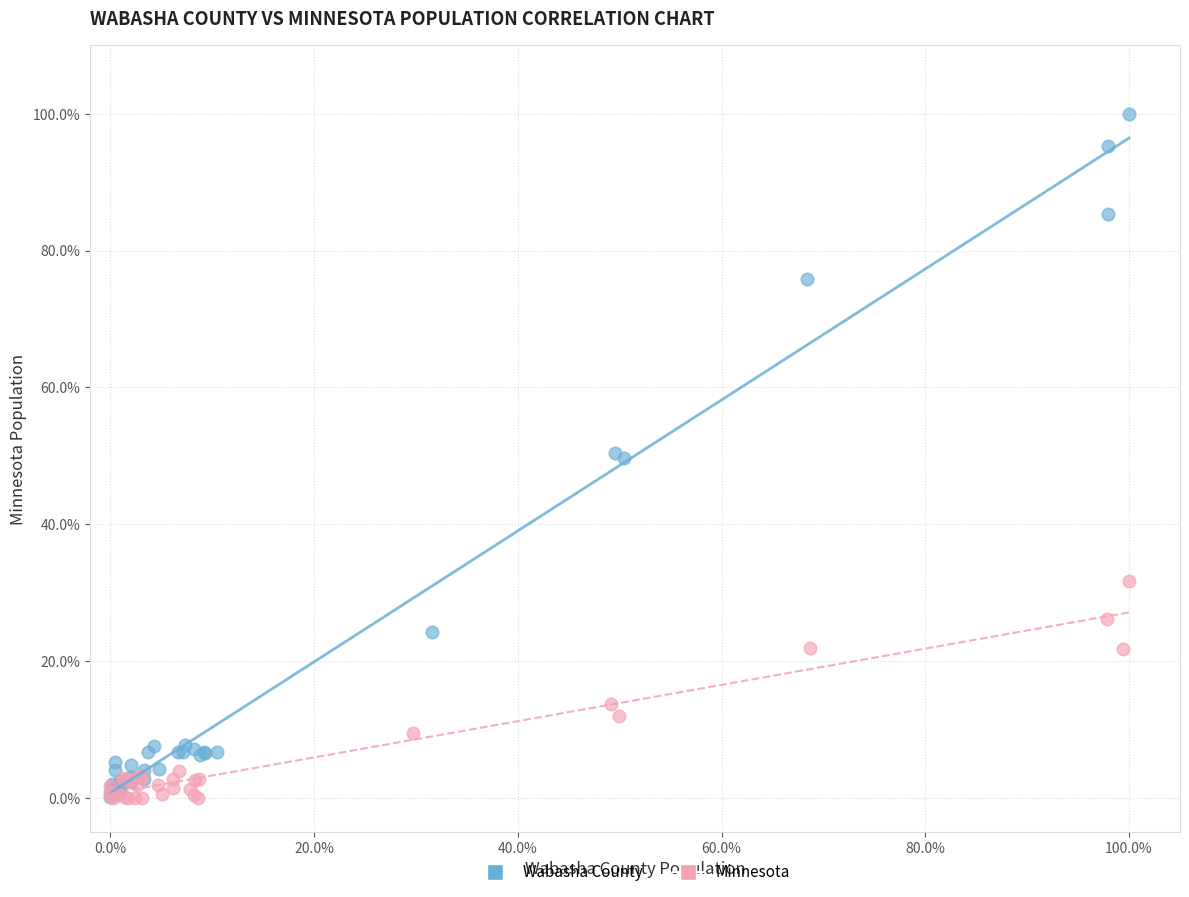

Which series has the largest Y range (max minus min)?

Wabasha County